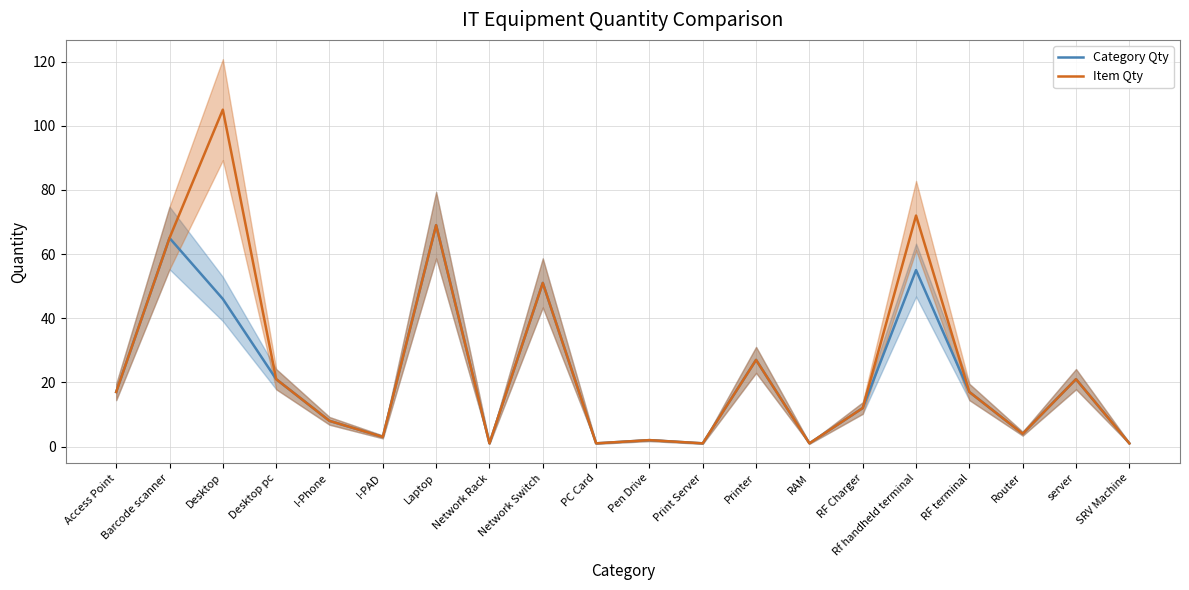

At which category is the sum across all series the highest?

Desktop